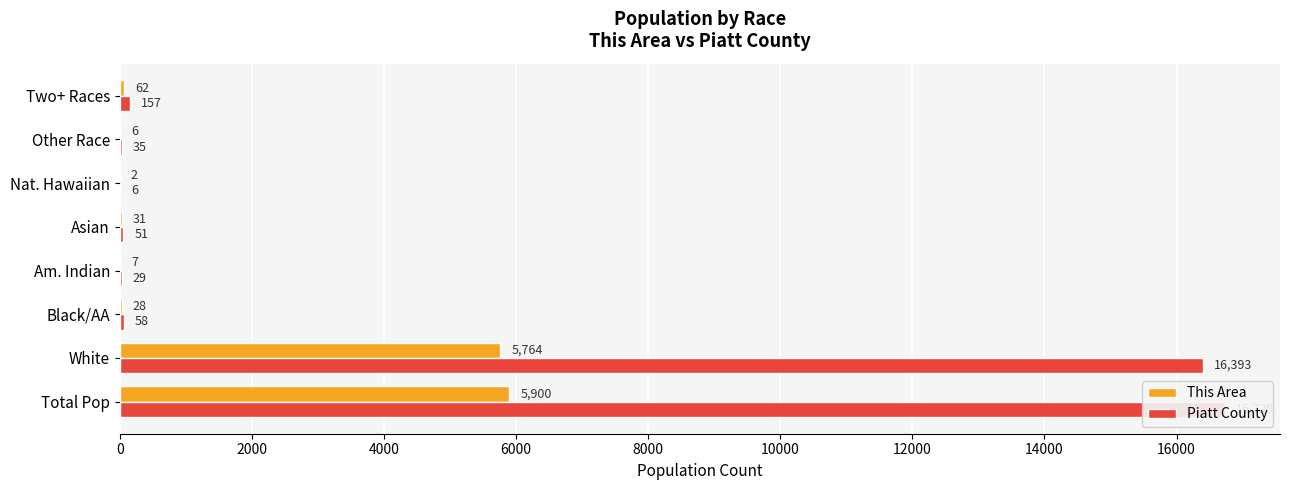

What is the difference between the maximum and second lowest values in the This Area series?

5894